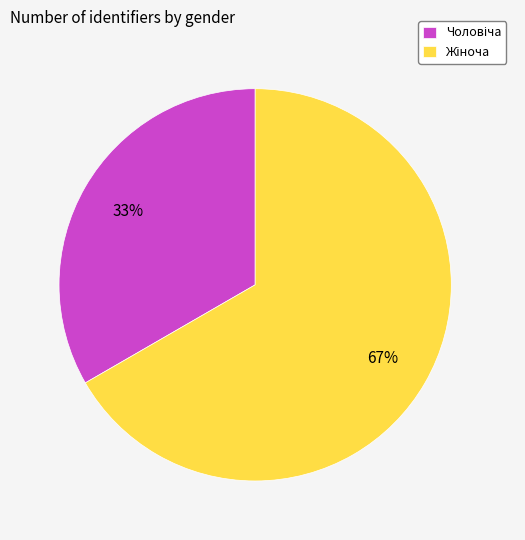

To the nearest percent, what is the average slice percentage?

50%